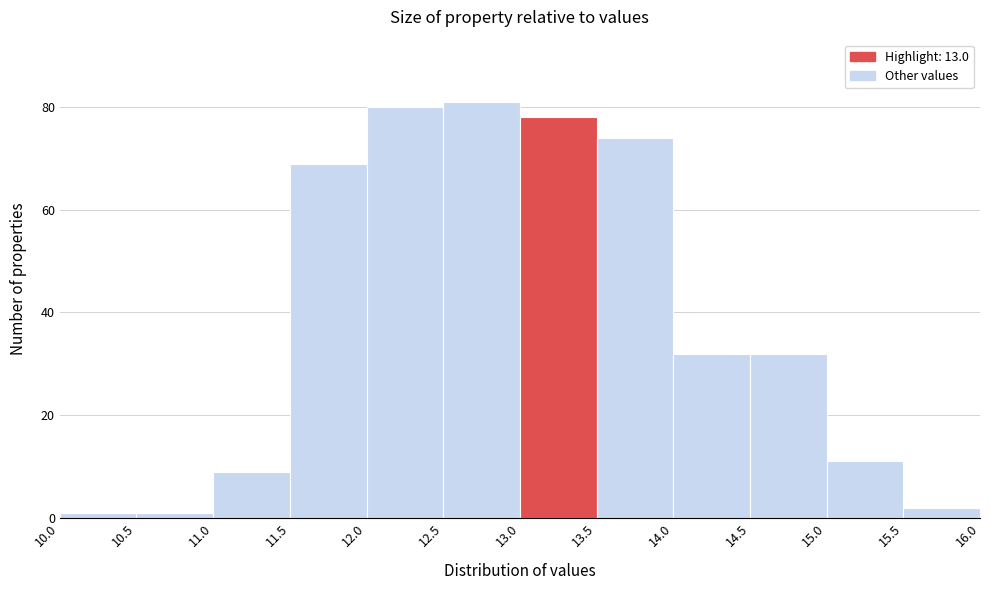

Reading left to right, transcribe this chart: for each bar, give the range it covers on the x-axis and its height. The values are not printed on the chart, so give them approximately, as read against the axis.

10.0 to 10.5: under 2
10.5 to 11.0: under 2
11.0 to 11.5: 10
11.5 to 12.0: 70
12.0 to 12.5: 80
12.5 to 13.0: 82
13.0 to 13.5: 78
13.5 to 14.0: 74
14.0 to 14.5: 32
14.5 to 15.0: 32
15.0 to 15.5: 12
15.5 to 16.0: 2